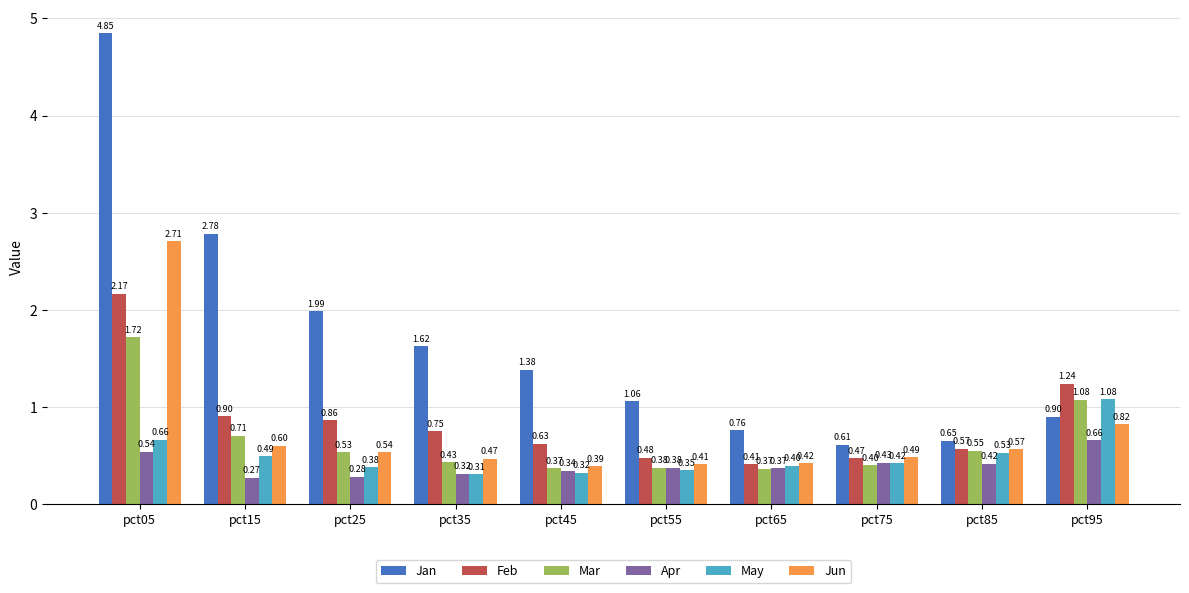

How many May values are between 0 and 1?

9